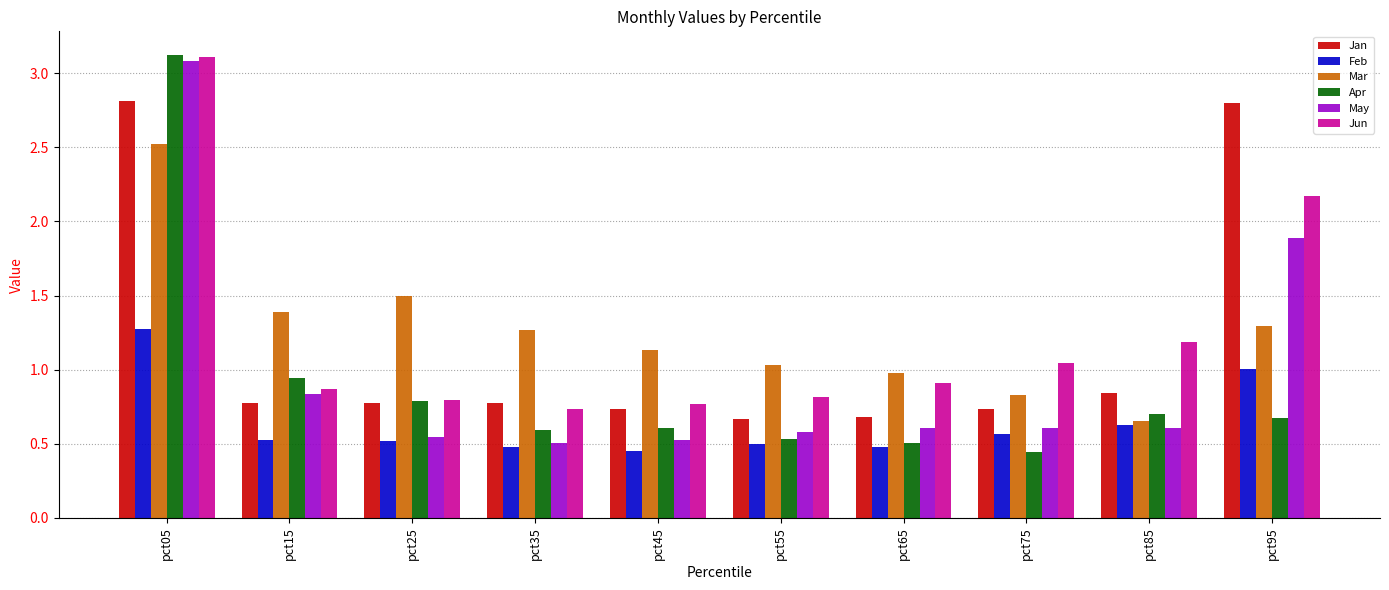

What is the sum of the Jun values at pct55 and pct45?

1.6